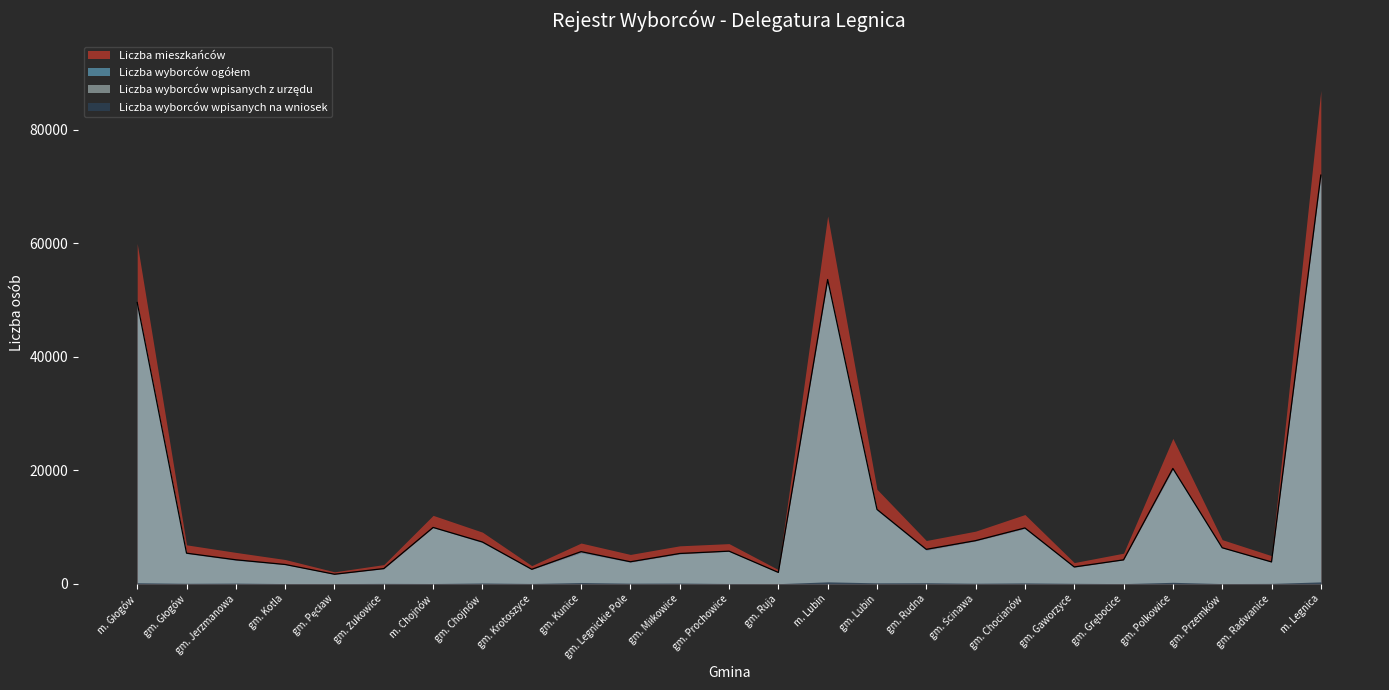

At which label does Liczba mieszkańców reach its peak?

m. Legnica